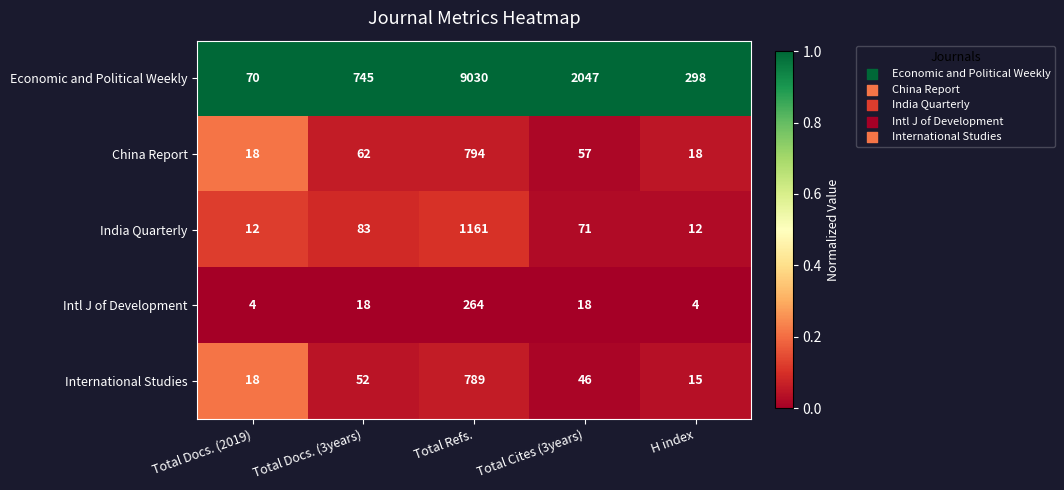

The Intl J of Development series shows 9 at Total Docs. (3years). True or false?

False